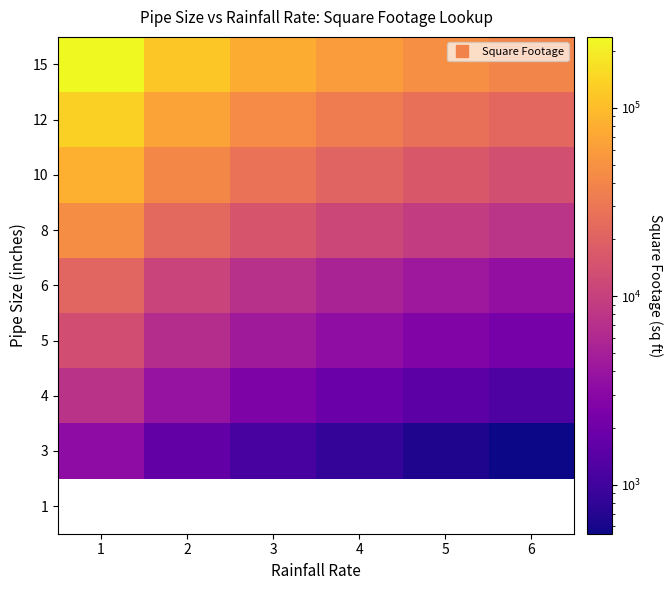

At how many categories does at least one series exceed 118110?

2